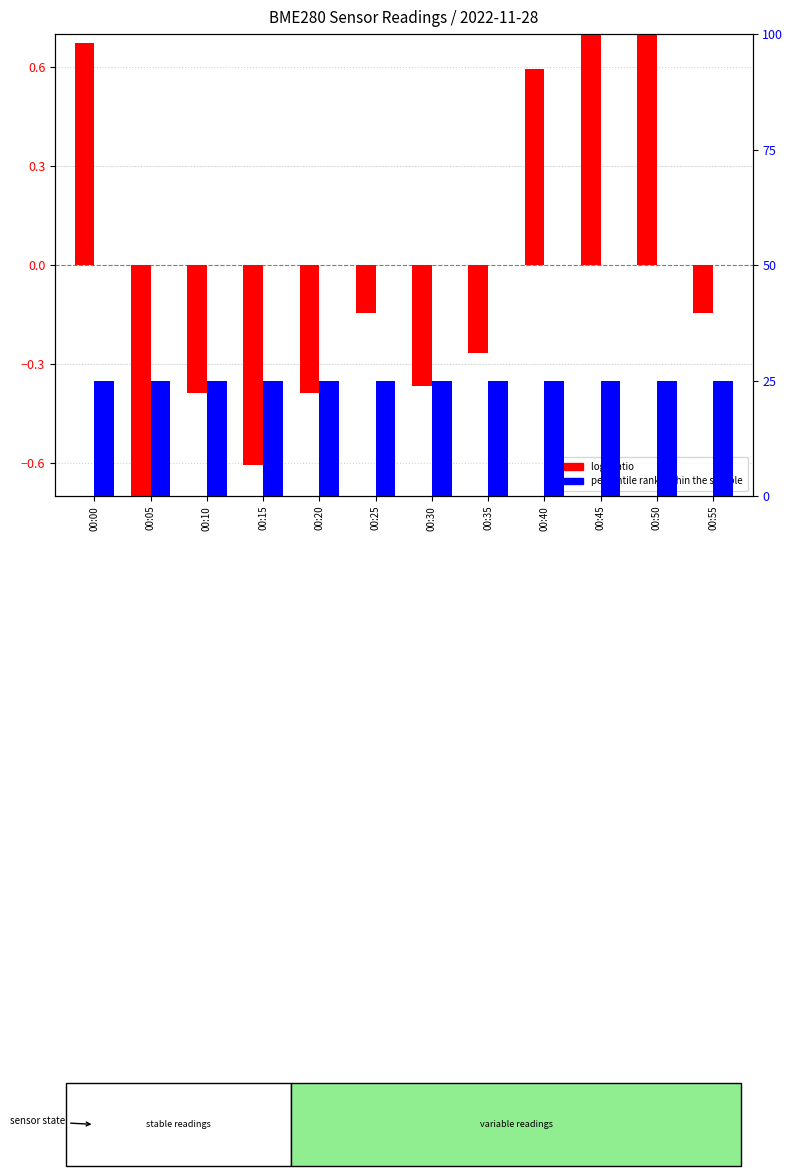

How many groups of bars are there?

12